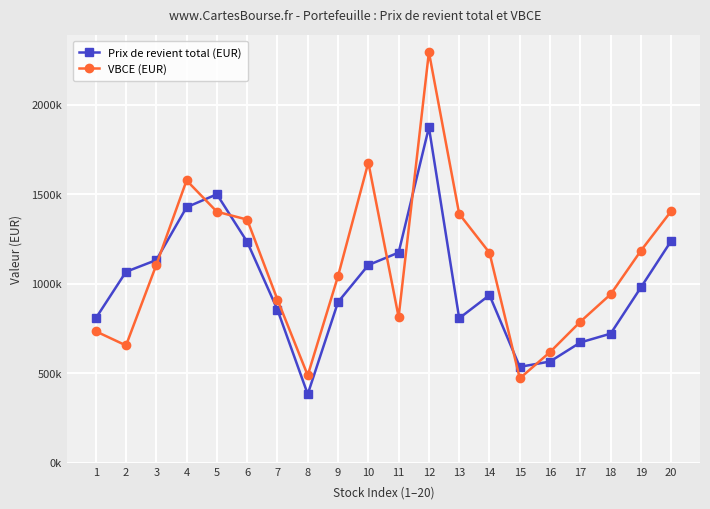

What value does the VBCE (EUR) series have at 3?

1105224.3